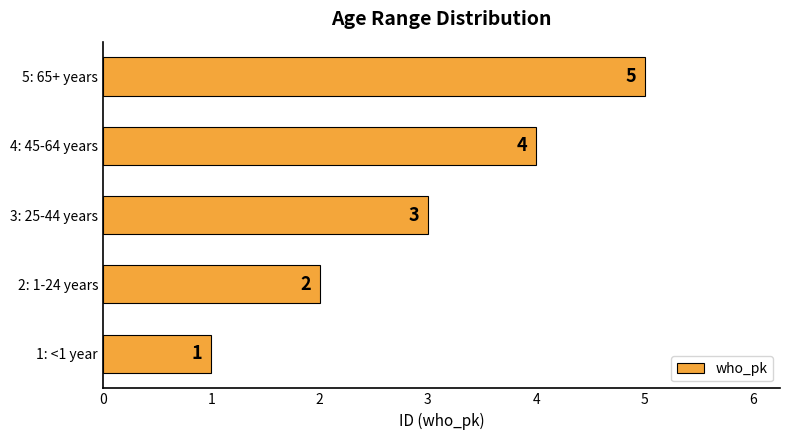

What is the greatest value displayed?

5